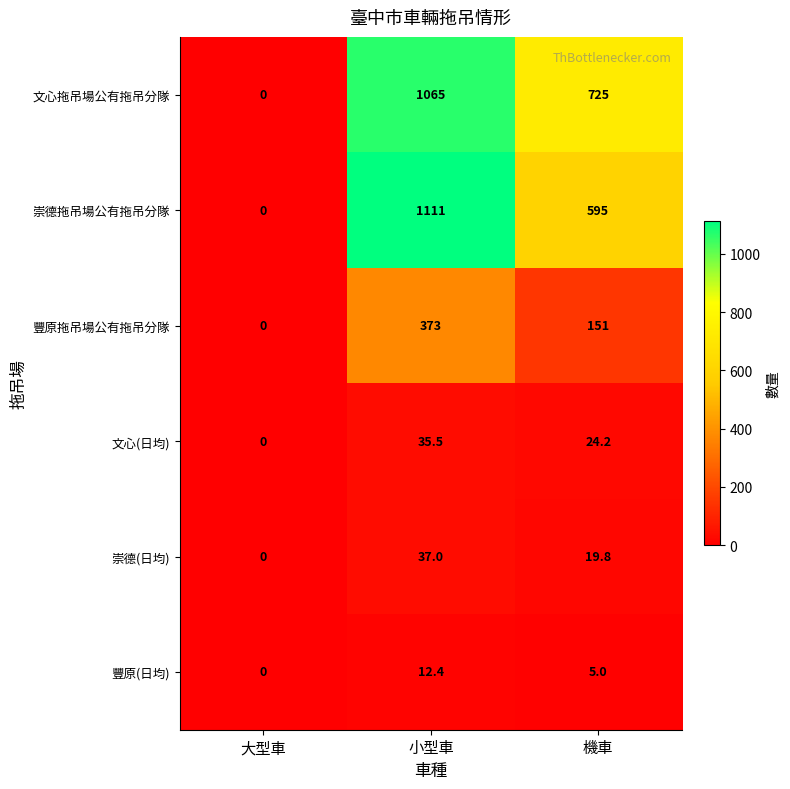

True or false: 文心拖吊場公有拖吊分隊 has a value of 1464.6 at 小型車.

False